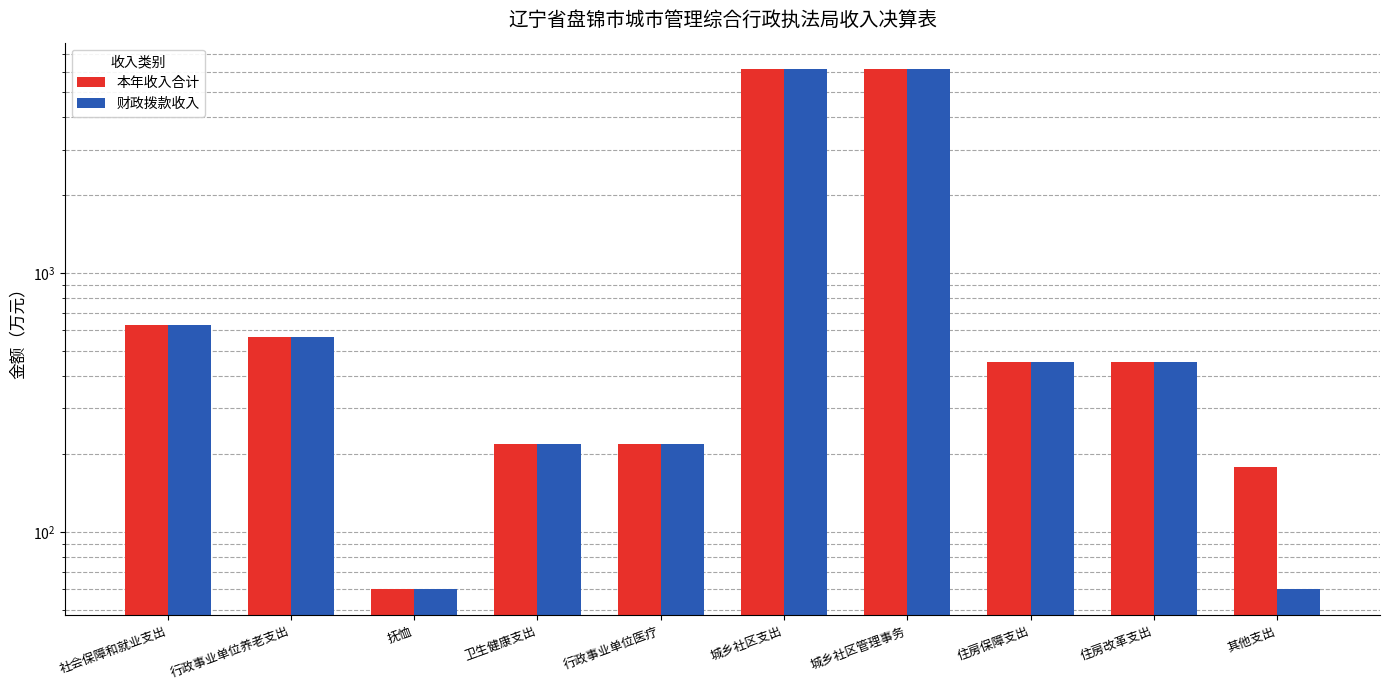

Rank the series by their average value, from lowest to highest.

财政拨款收入, 本年收入合计